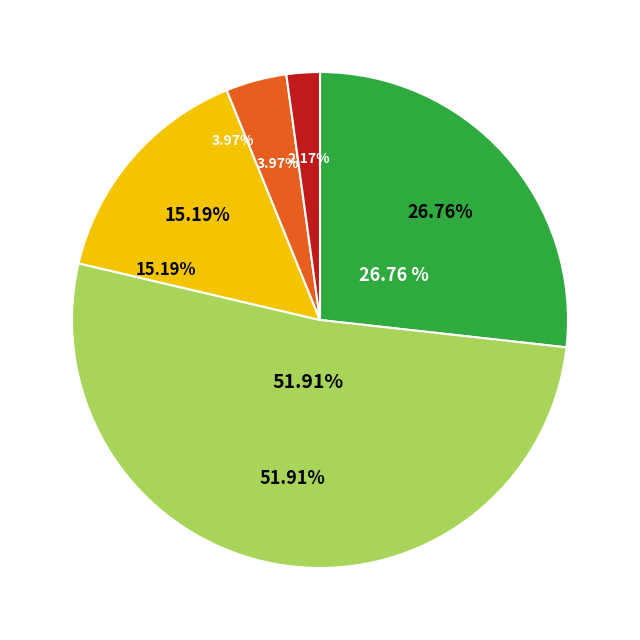

True or false: 0 accounts for 27% of the total.

True